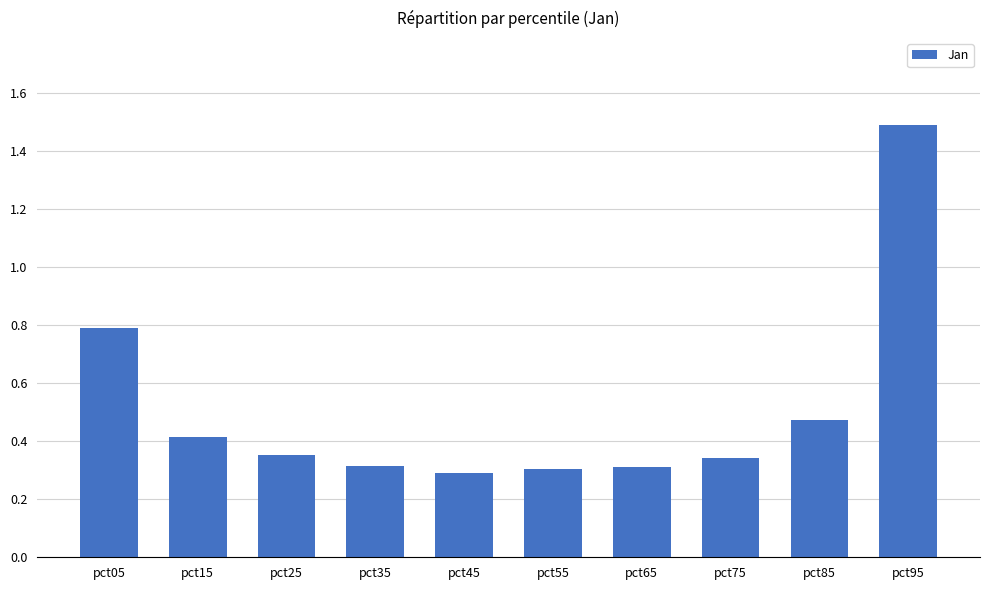

What is the sum of the values at pct05 and pct25?

1.1